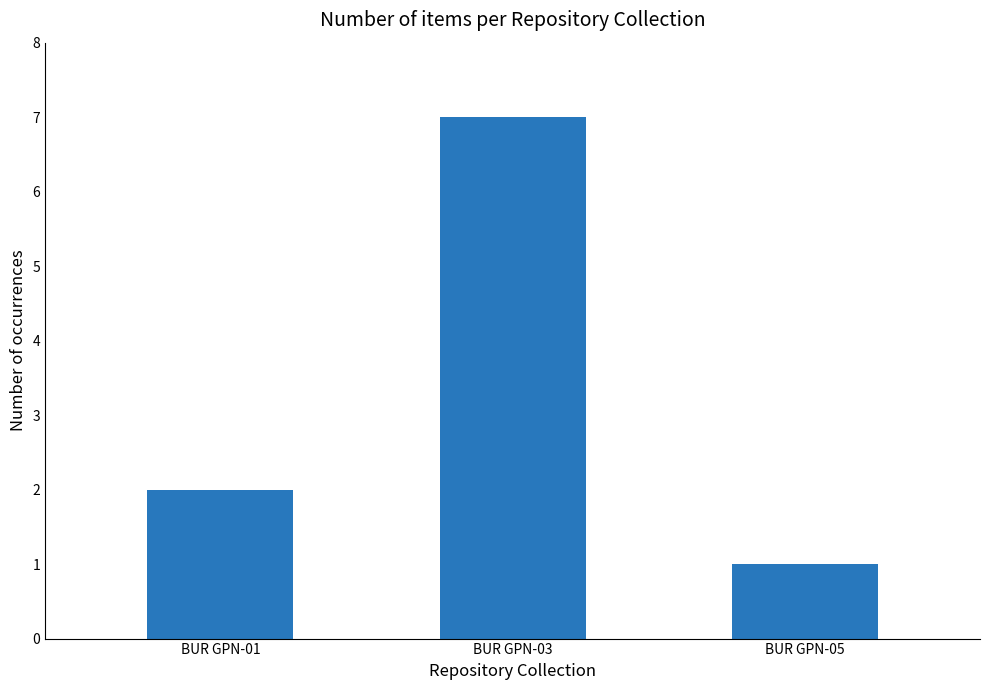

What is the sum of all values?

10